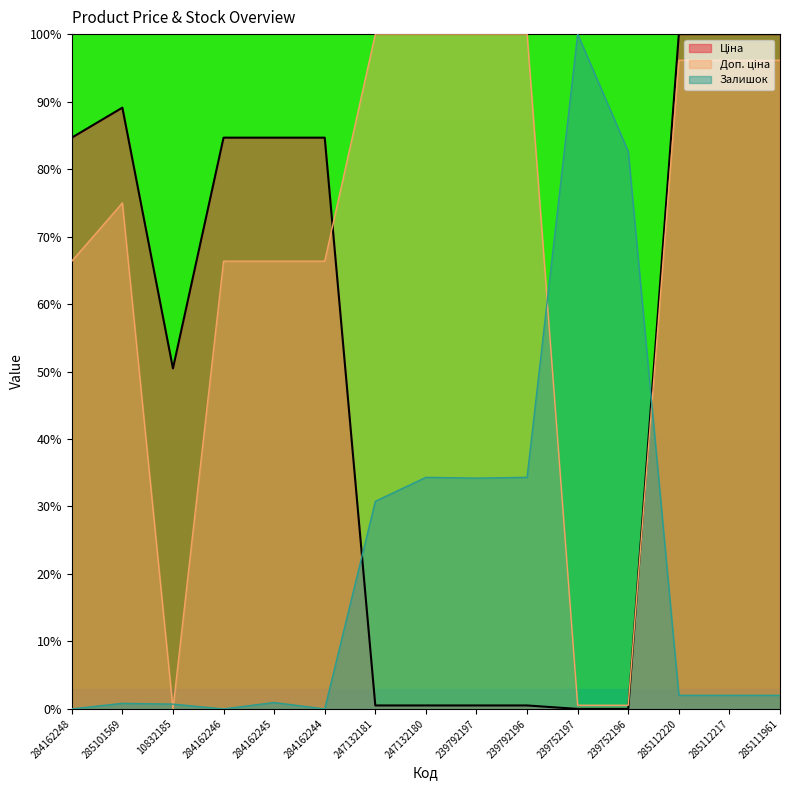

Is the value of Доп. ціна at 239792196 greater than the value of Залишок at 239752197?

No